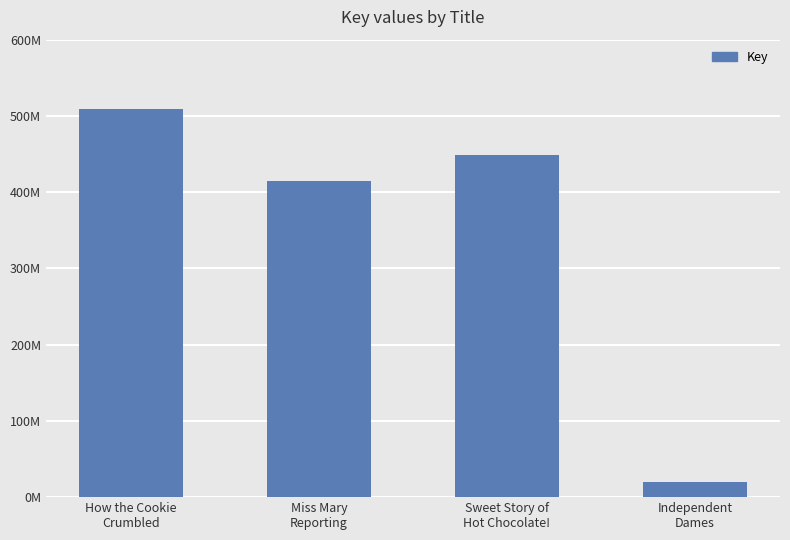

Are the bars horizontal?

No